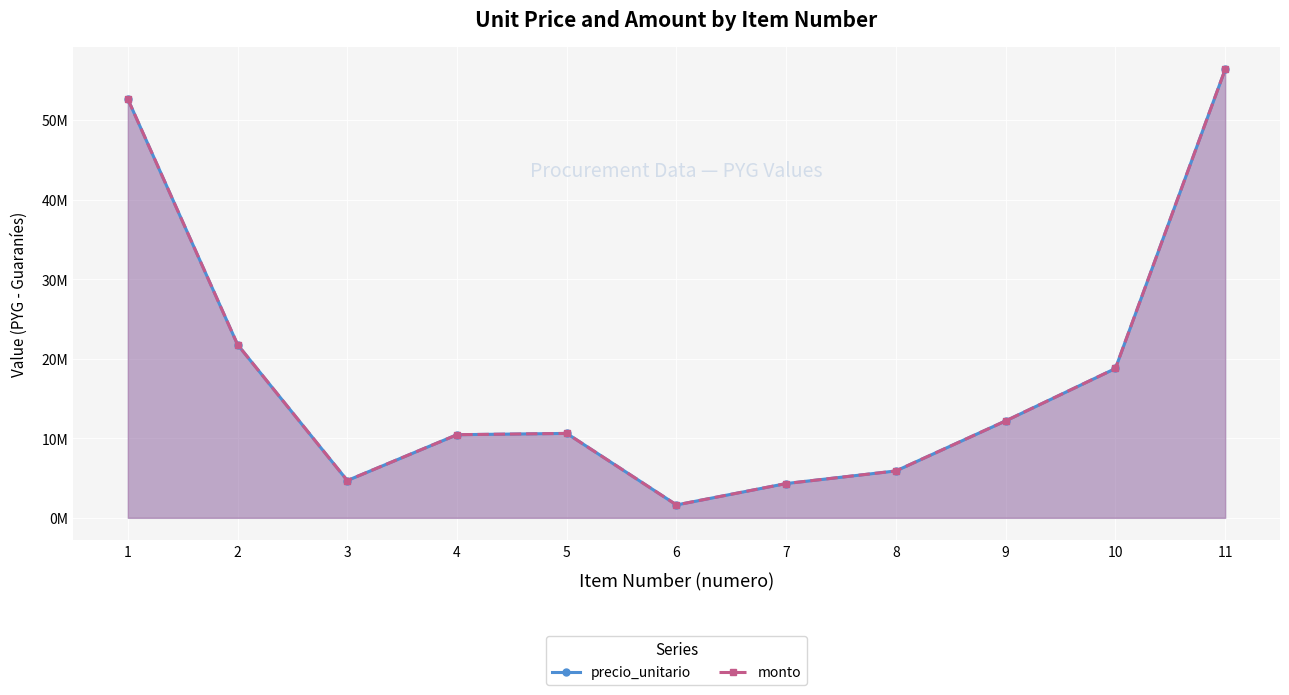

True or false: precio_unitario and monto cross at least once.

False